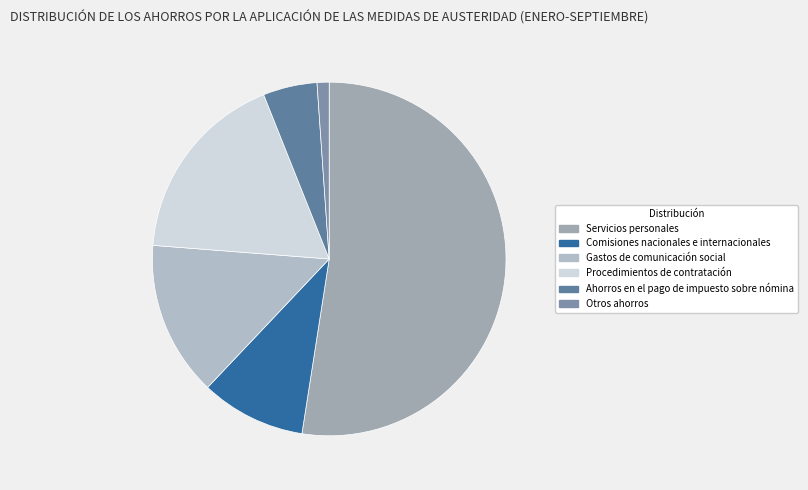

Do Servicios personales and Ahorros en el pago de impuesto sobre nómina together represent more than half of the pie?

Yes